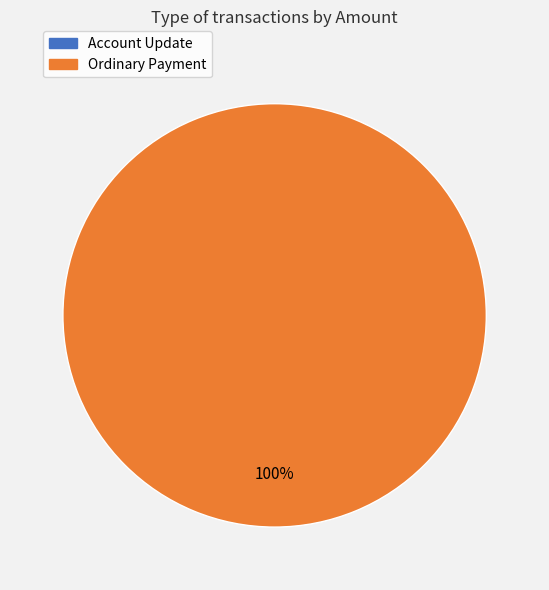

Between Account Update and Ordinary Payment, which is larger?

Ordinary Payment